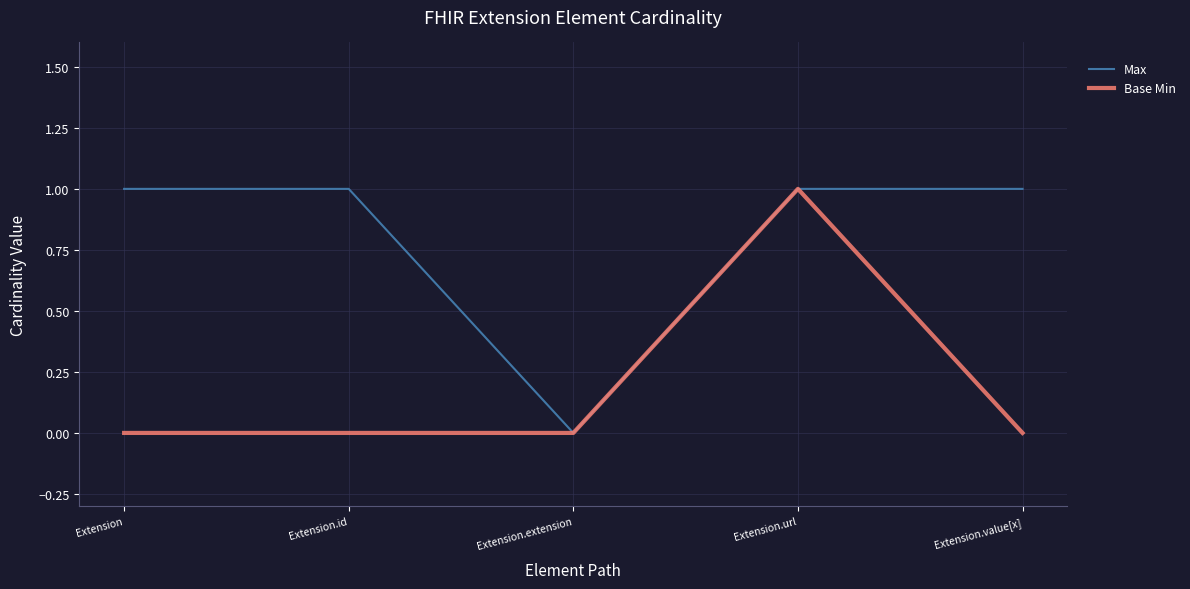

Does the chart display data point markers on the line(s)?

No